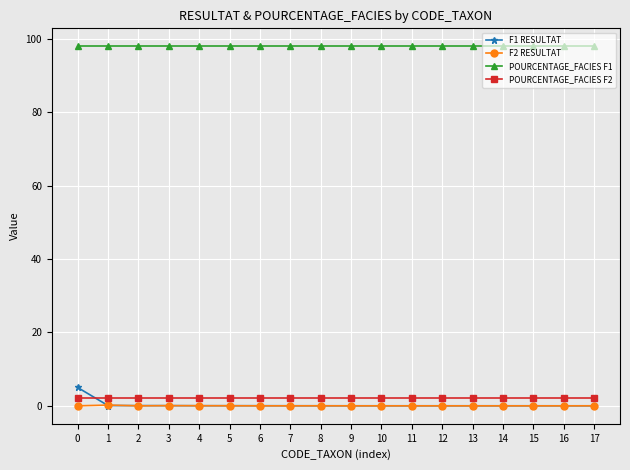

Which series has the largest total across all categories?

POURCENTAGE_FACIES F1